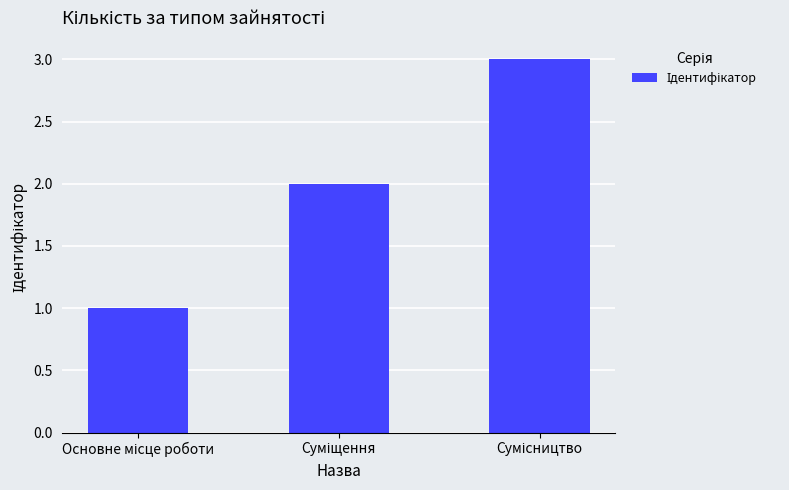

What is the minimum value shown in the chart?

1